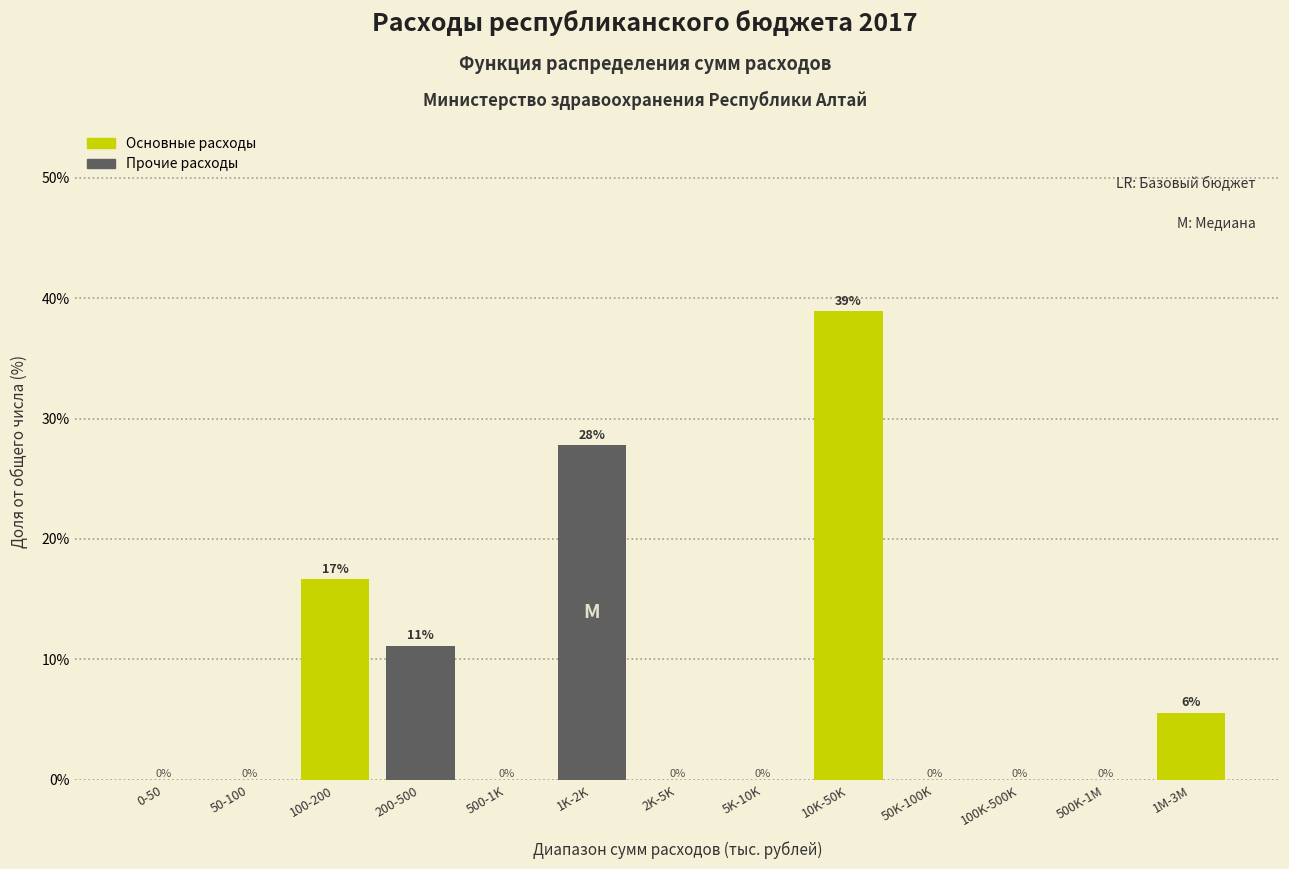

What is the maximum value shown in the chart?

38.9